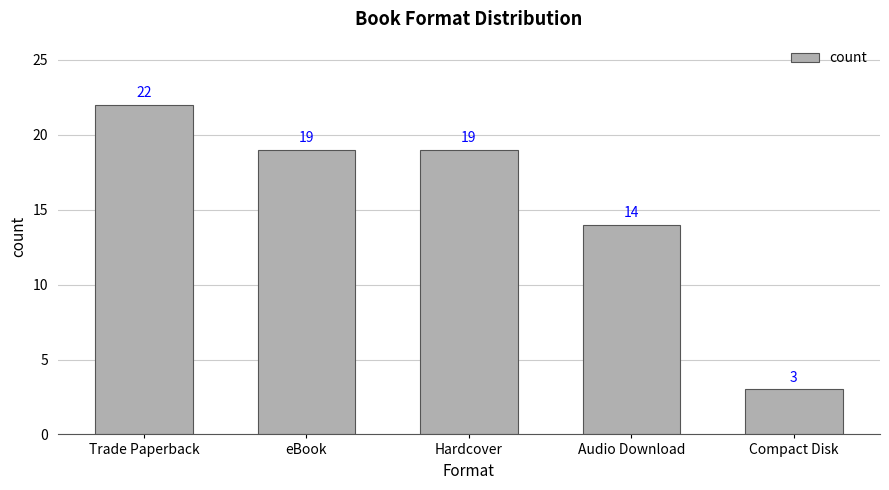

The chart shows a value of 19 at Hardcover. True or false?

True